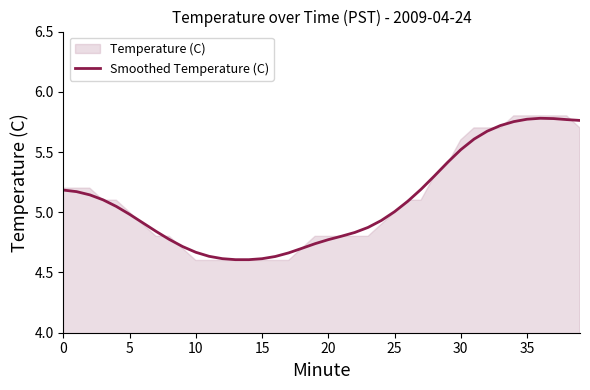

Between 21 and 20, which is larger?

20